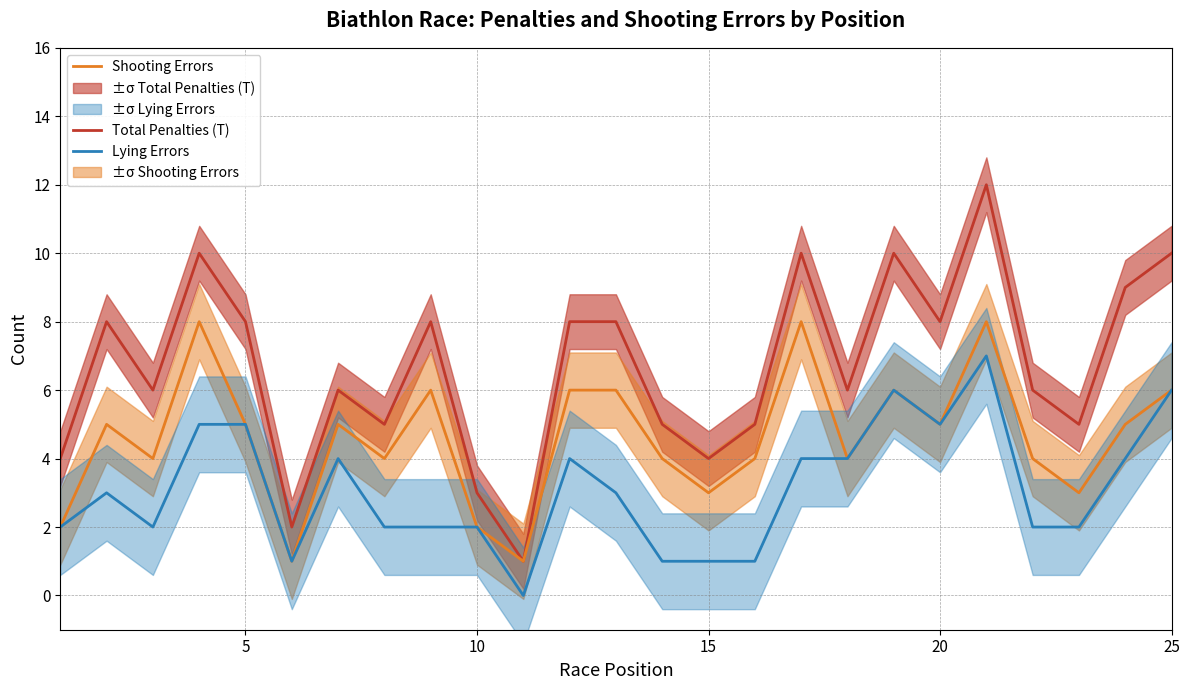

The value of Total Penalties (T) at 10 is 4. True or false?

False